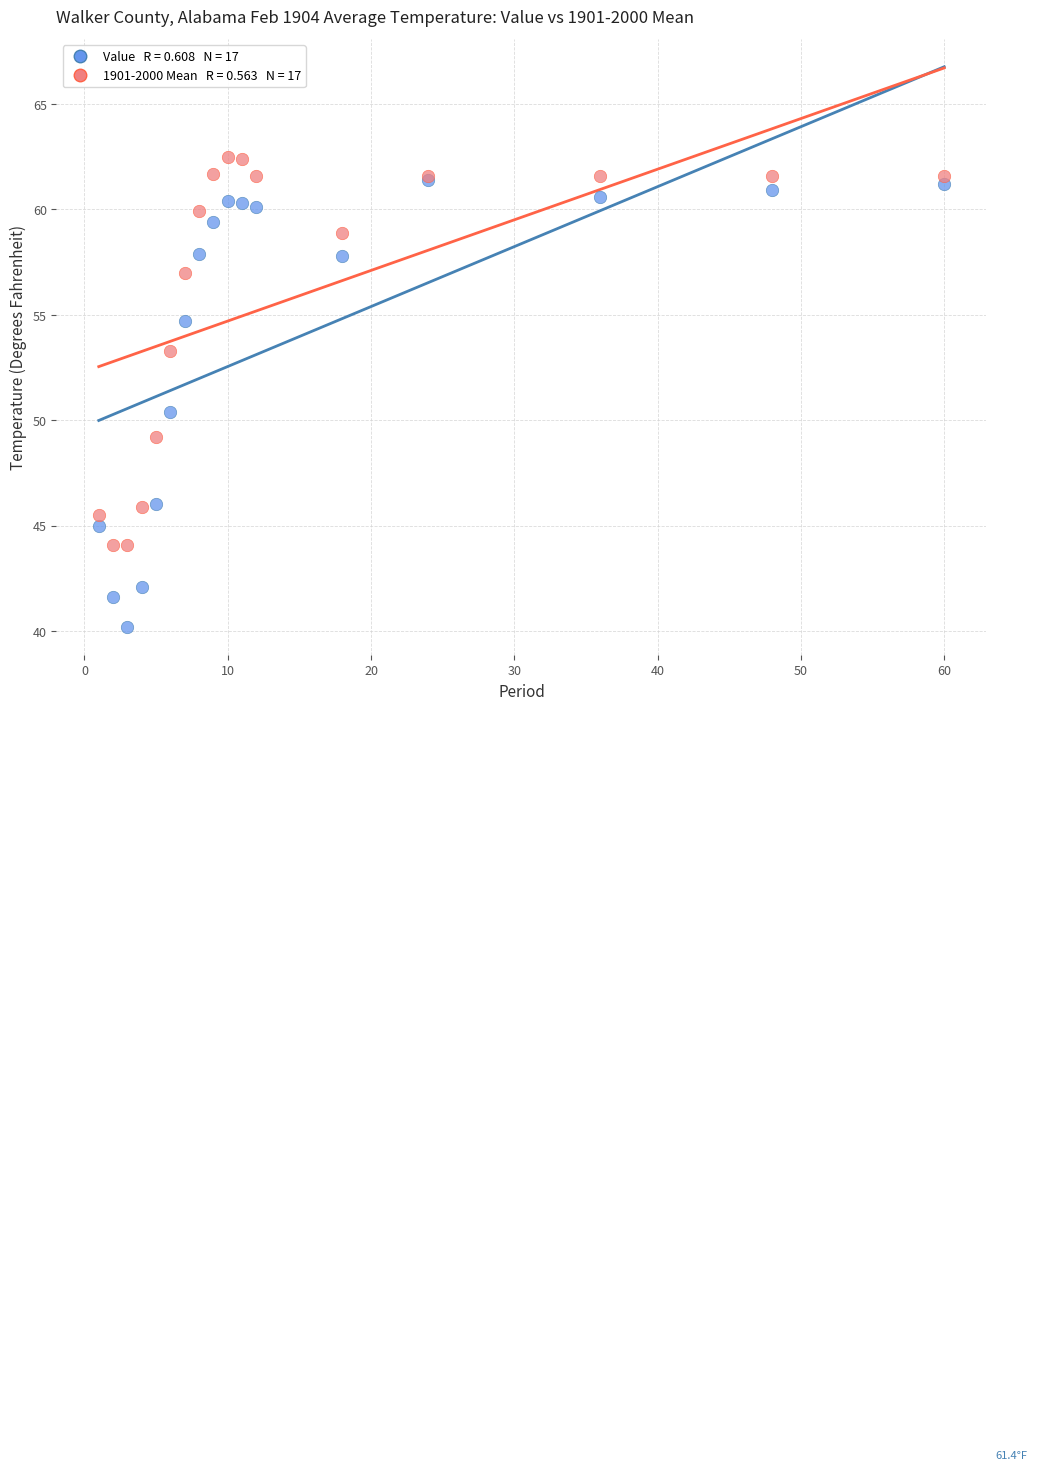

Across all series, what Y value is closest to 51?

50.4